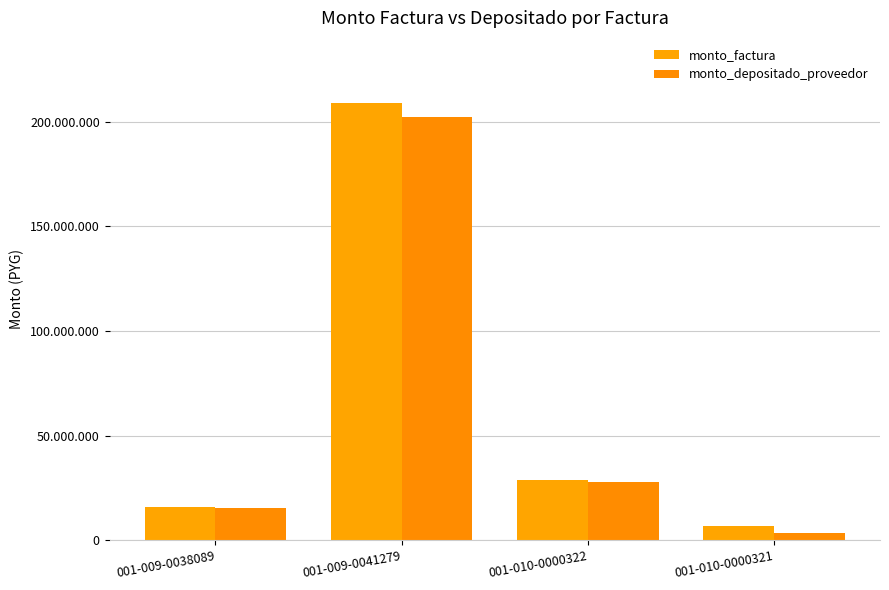

Are the bars grouped side by side (vs. stacked)?

Yes